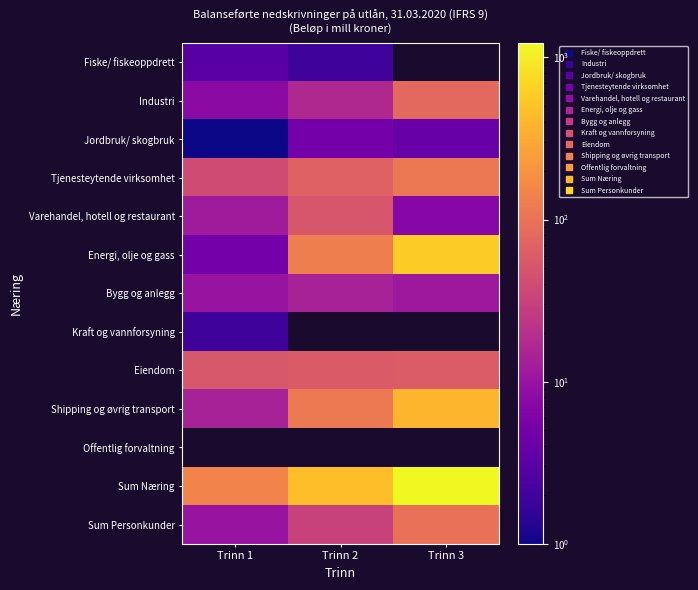

What is the total value across all series at Trinn 1?

304